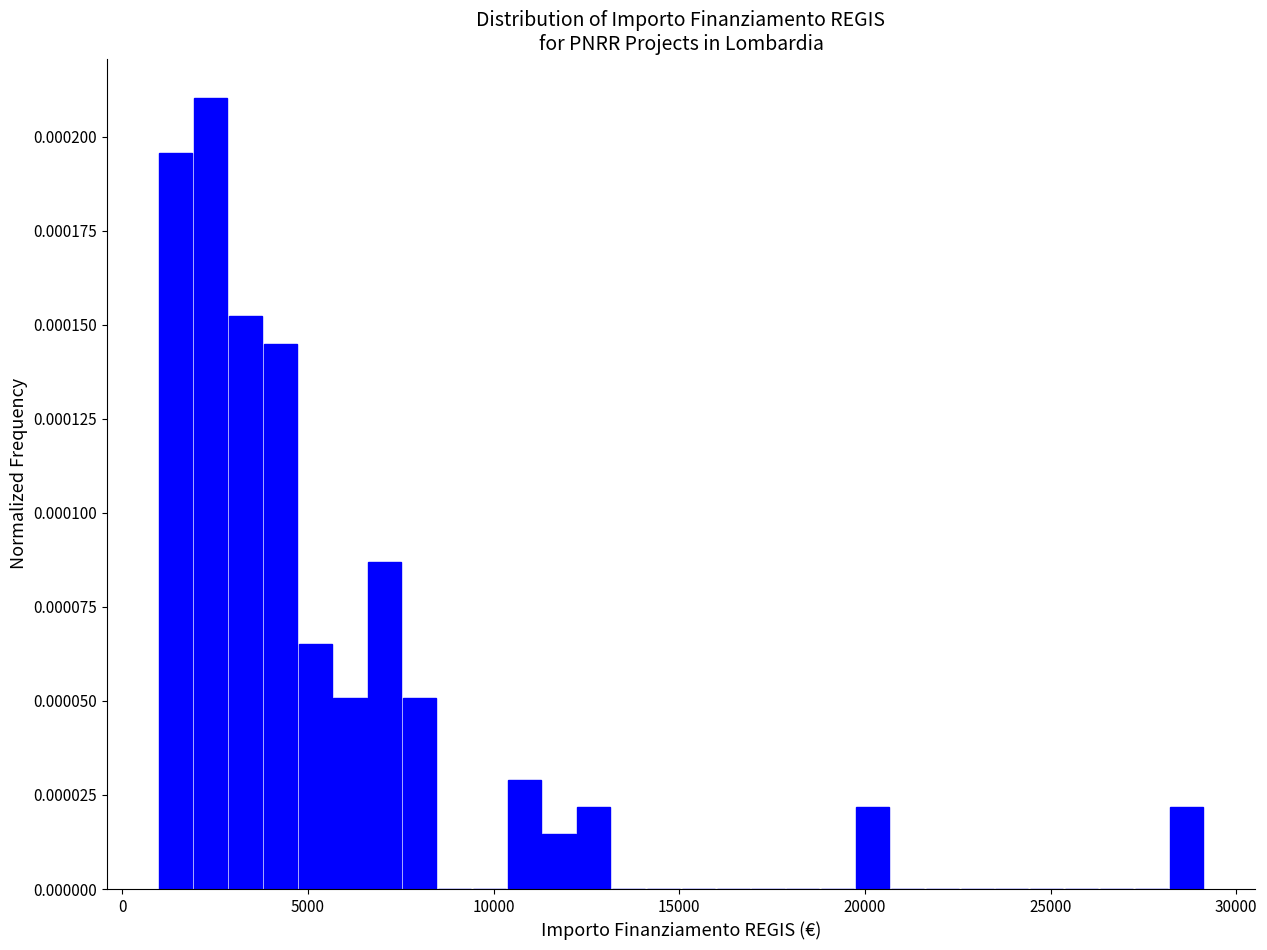

Read against the x-axis, roughly where is the centre of the tallest bar?

2500